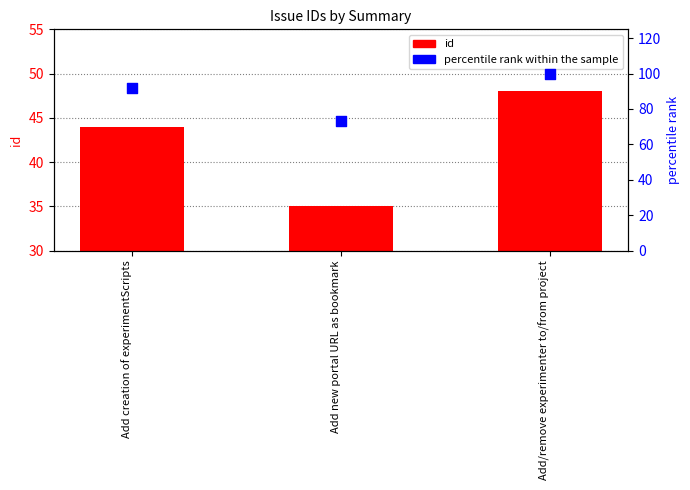

Which series reaches the minimum Y coordinate?

id